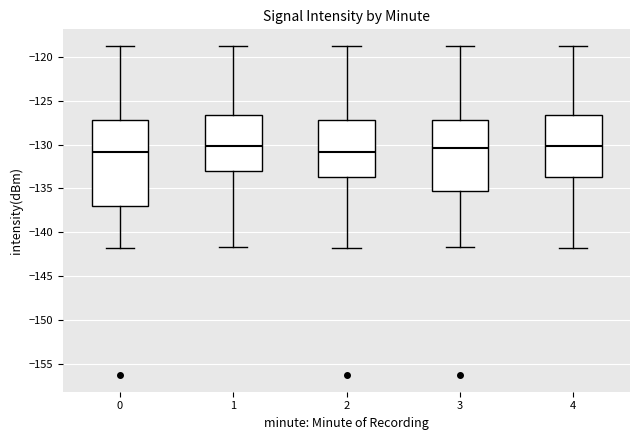

Where does the lower whisker of the box at x = 4 end on the y-axis? The values are not printed on the chart, so give them approximately, as read against the axis.

-142.0